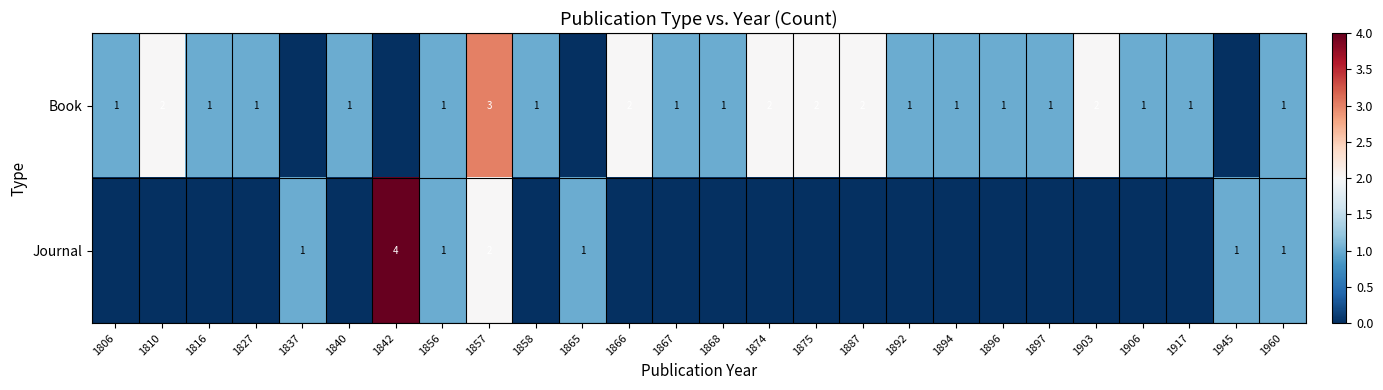

True or false: Book has a value of 1 at 1868.

True